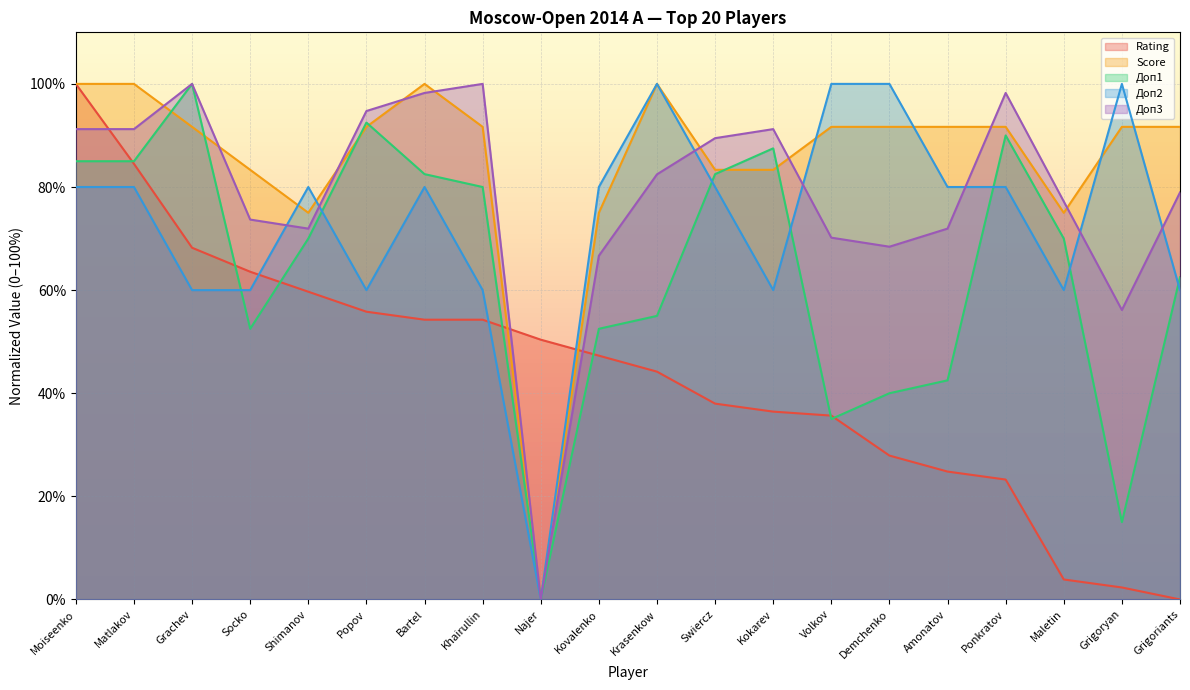

Which series has the largest total across all categories?

Score